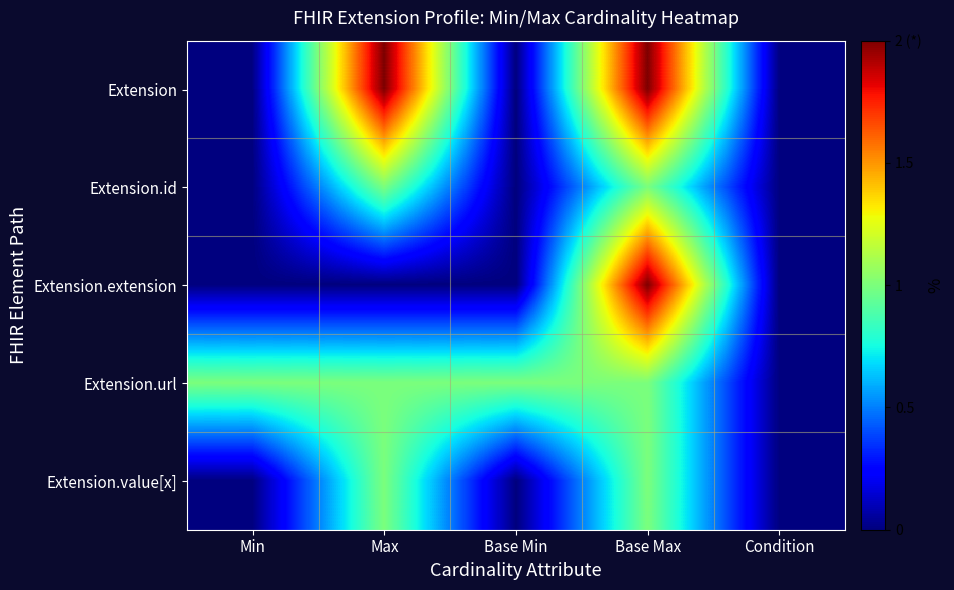

What is the greatest value displayed?

2